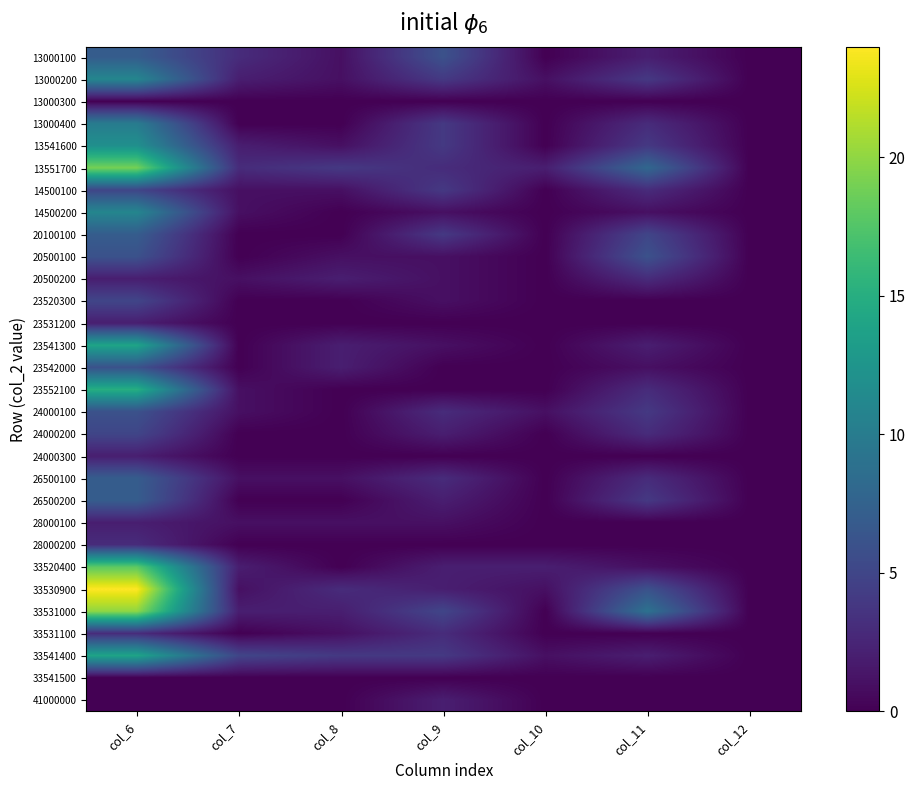

At which category is the sum across all series the highest?

col_6